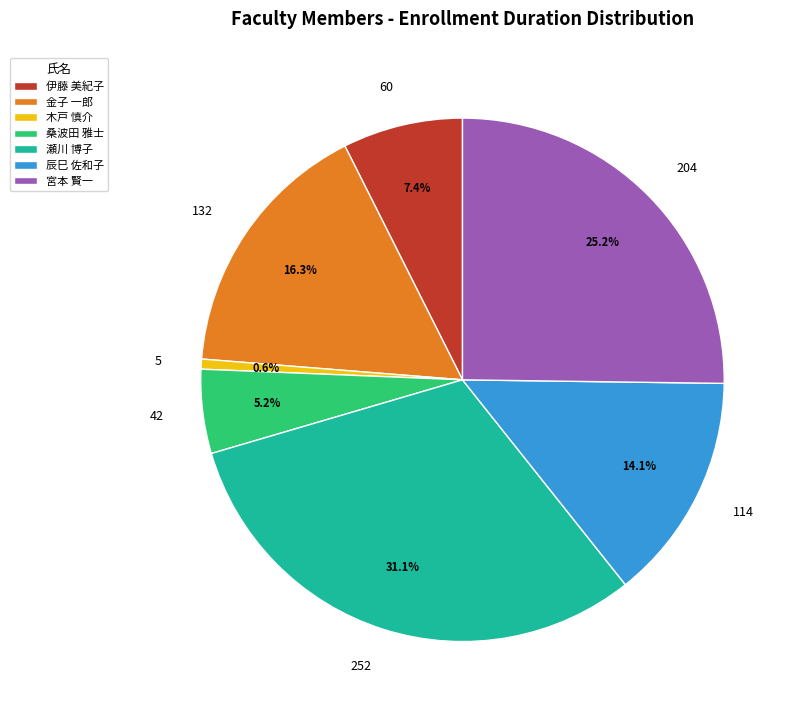

To the nearest percent, what is the difference between the largest and smallest slice percentages?

31%